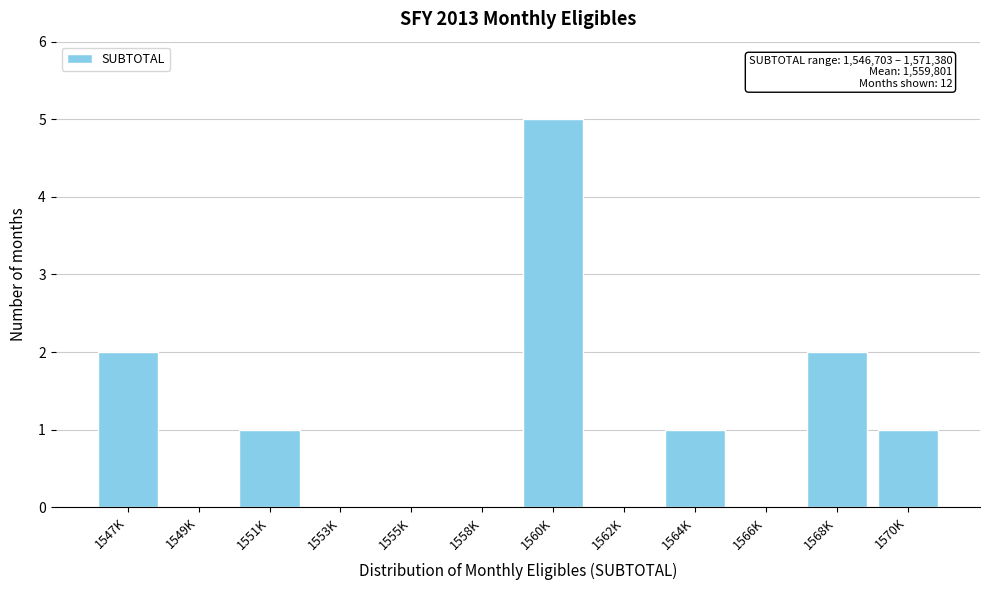

Reading right to left, what are all the values shown in this chart?

1570K=1	1568K=2	1566K=0	1564K=1	1562K=0	1560K=5	1558K=0	1555K=0	1553K=0	1551K=1	1549K=0	1547K=2